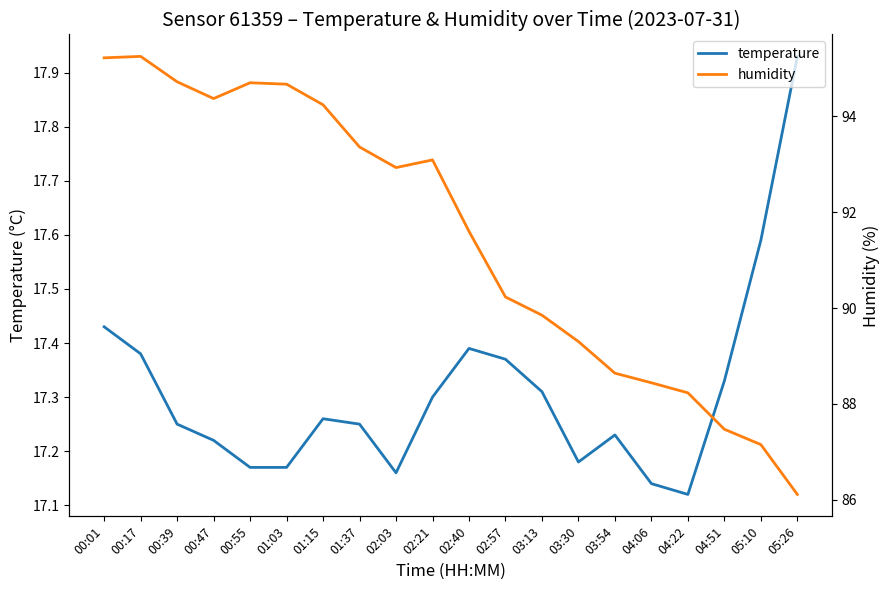

What is the sum of the temperature values at 02:03 and 01:03?

34.3